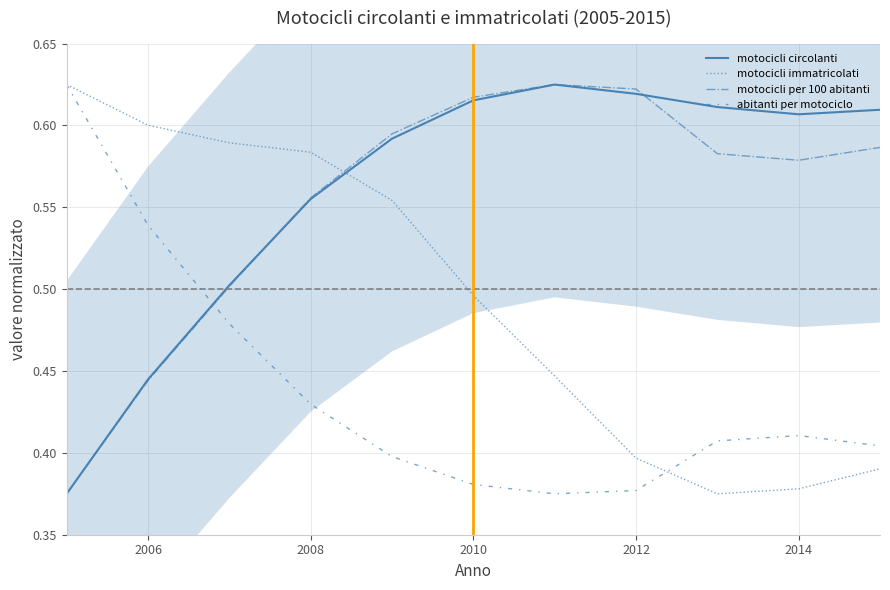

What are all the series names shown in the legend?

motocicli circolanti, motocicli immatricolati, motocicli per 100 abitanti, abitanti per motociclo